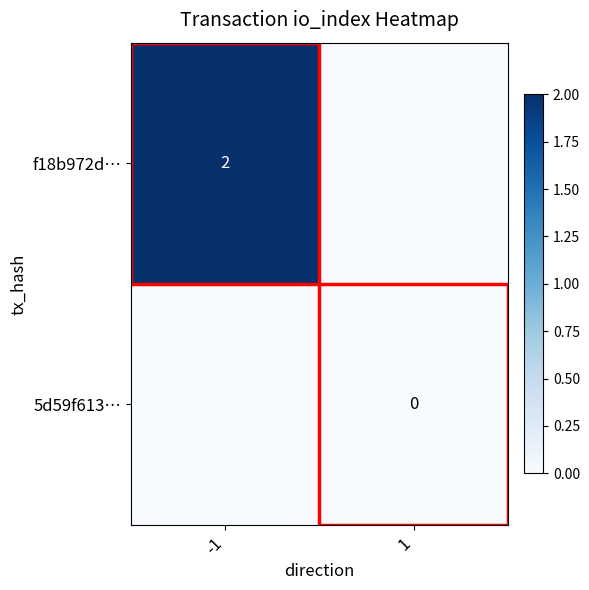

The value of f18b972d… at -1 is 4. True or false?

False